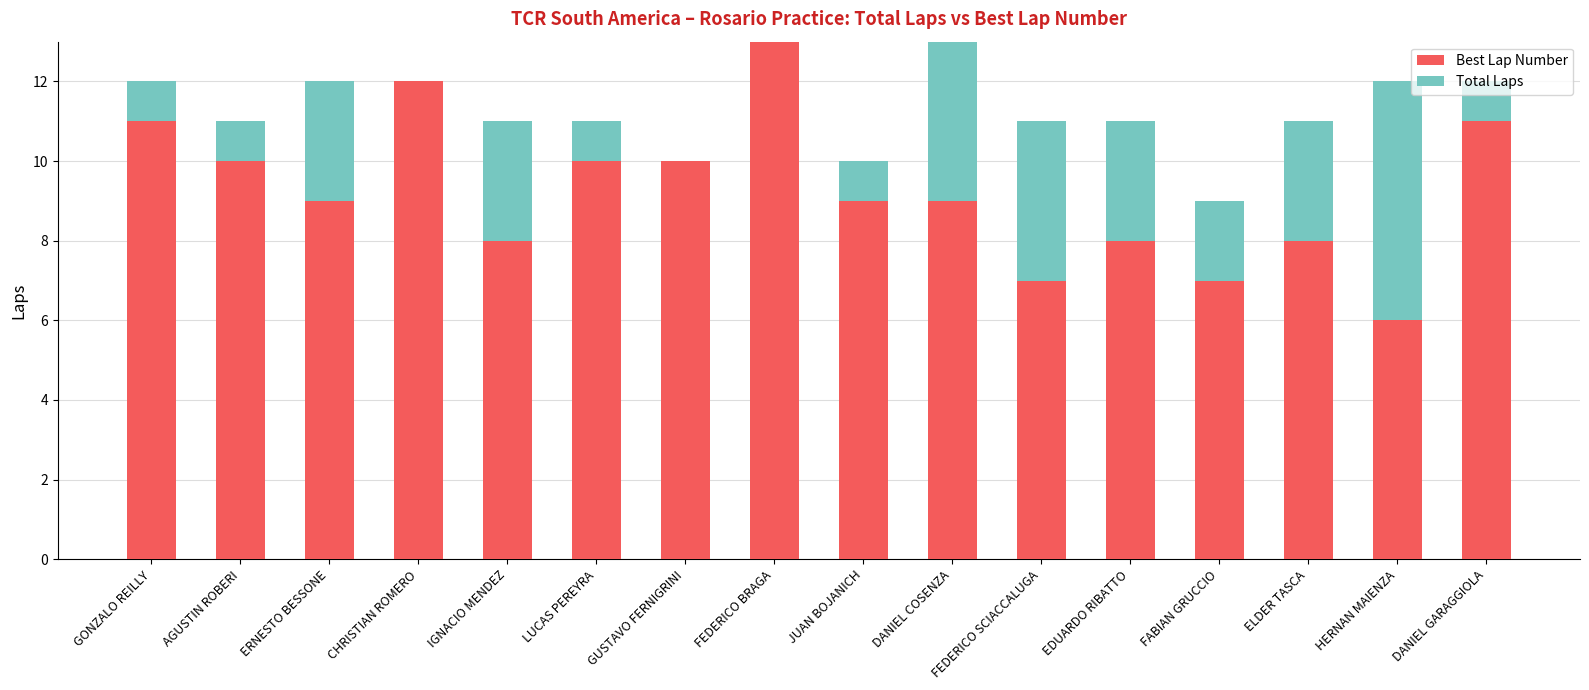

What is the total value across all series at FABIAN GRUCCIO?

9